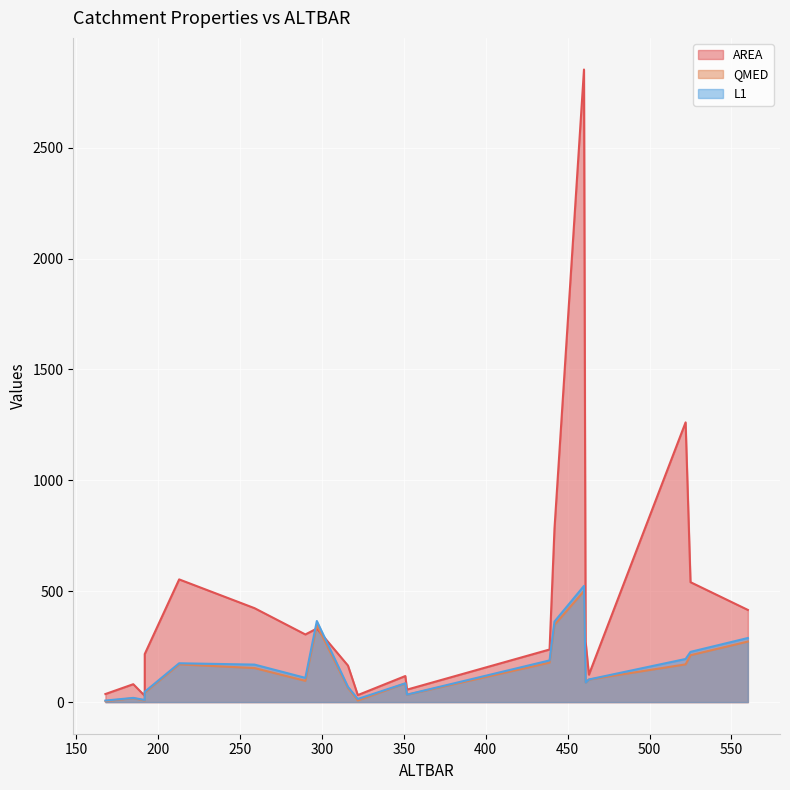

Which series has the largest range (max minus min)?

AREA